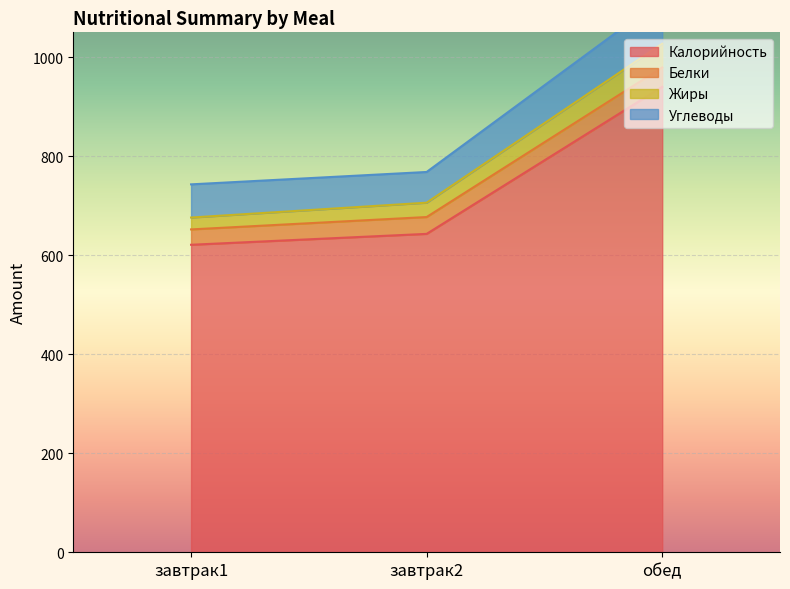

At which label does Калорийность reach its peak?

обед